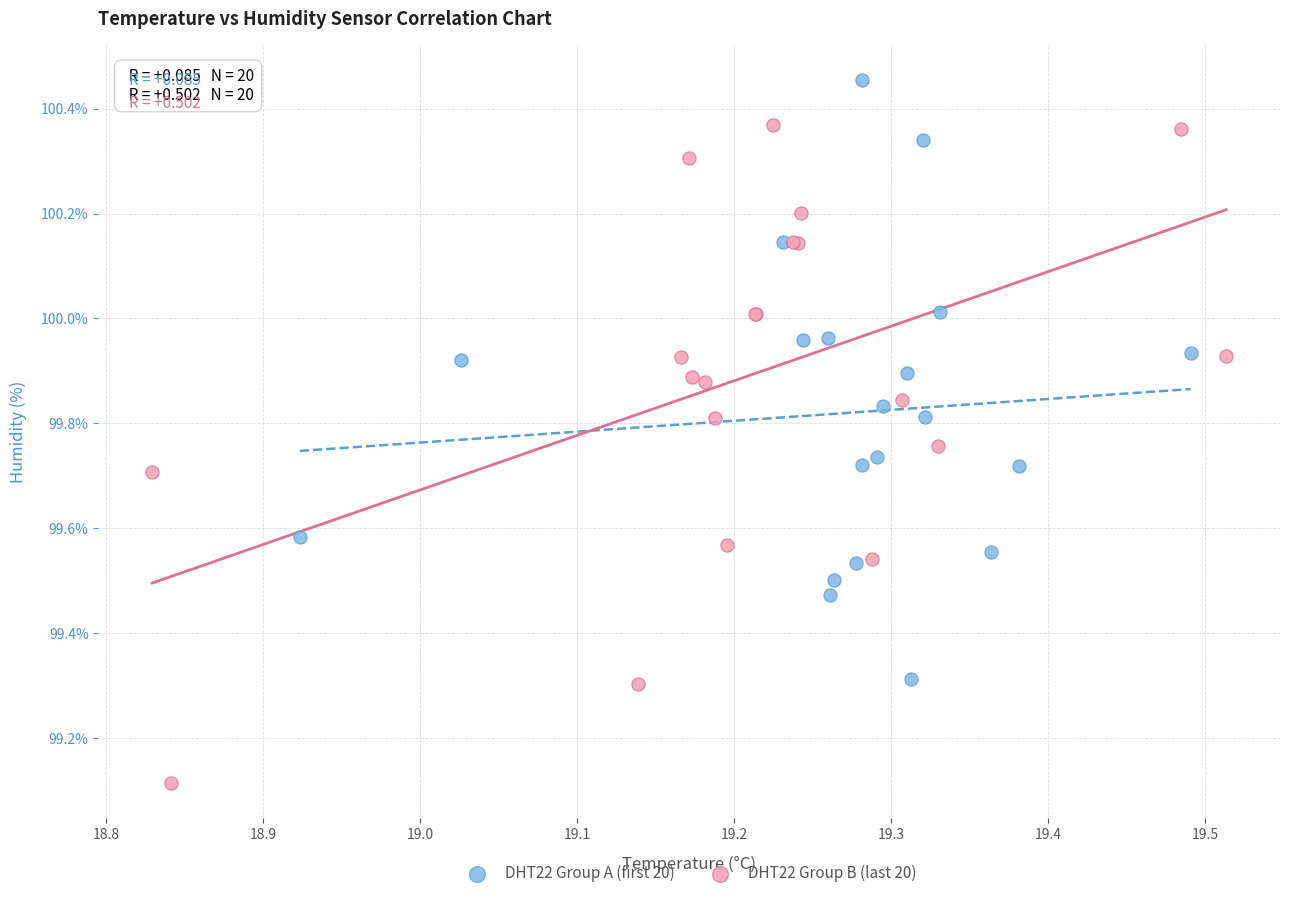

Which series has the largest Y range (max minus min)?

DHT22 Group B (last 20)